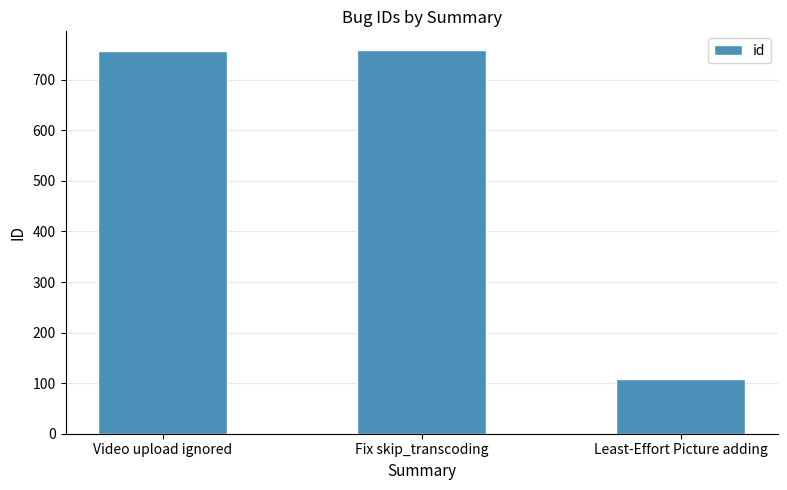

What is the label of the 2nd bar from the right?

Fix skip_transcoding